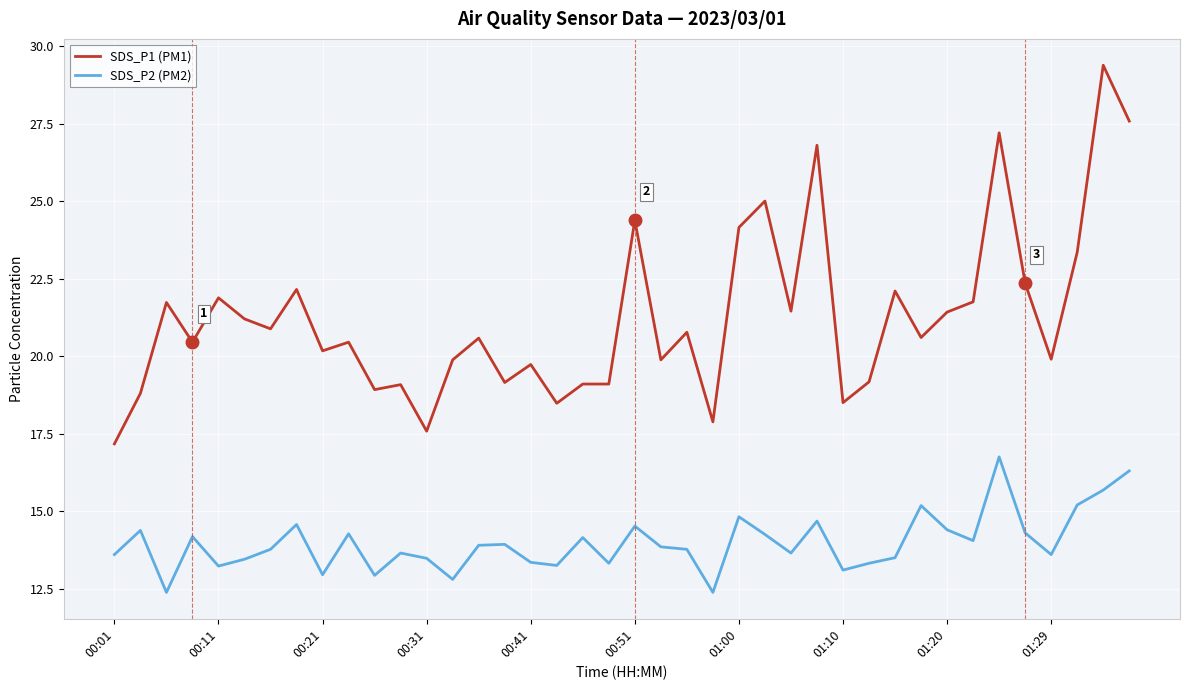

How many lines are shown in the chart?

2